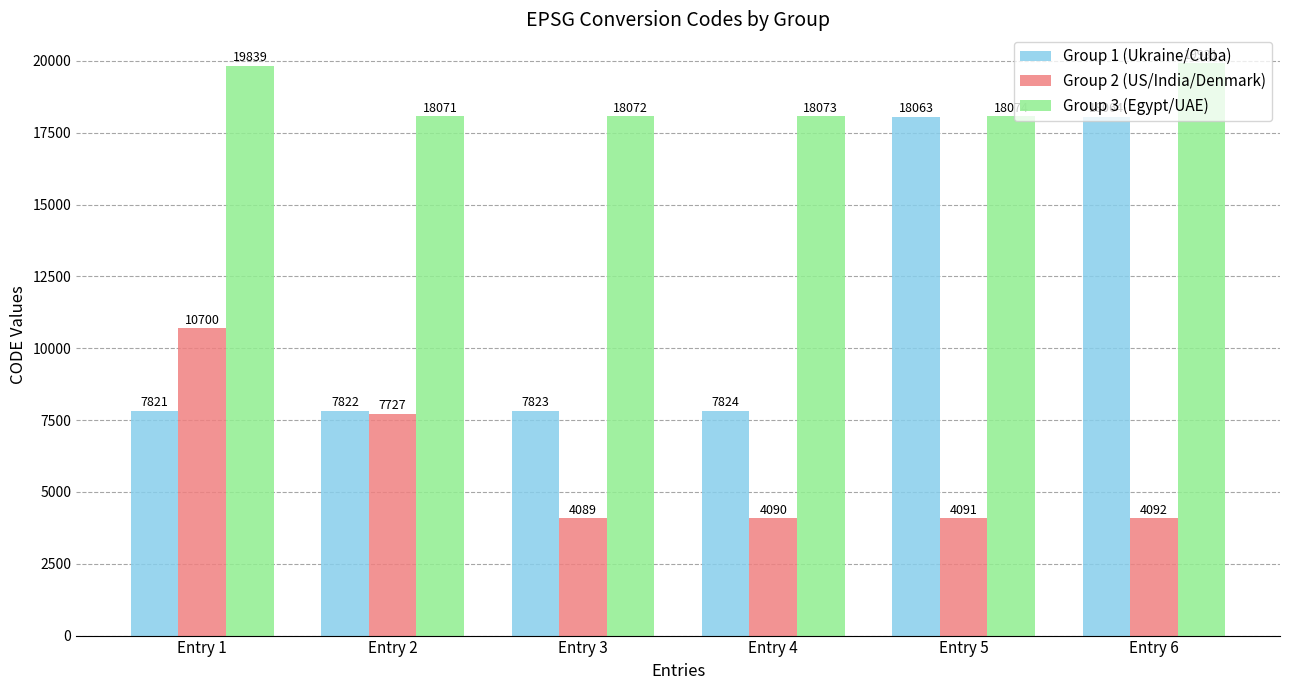

Reading left to right, transcribe all the data shown in this chart.

Group 1 (Ukraine/Cuba): 7821	7822	7823	7824	18063	18064
Group 2 (US/India/Denmark): 10700	7727	4089	4090	4091	4092
Group 3 (Egypt/UAE): 19839	18071	18072	18073	18074	19931